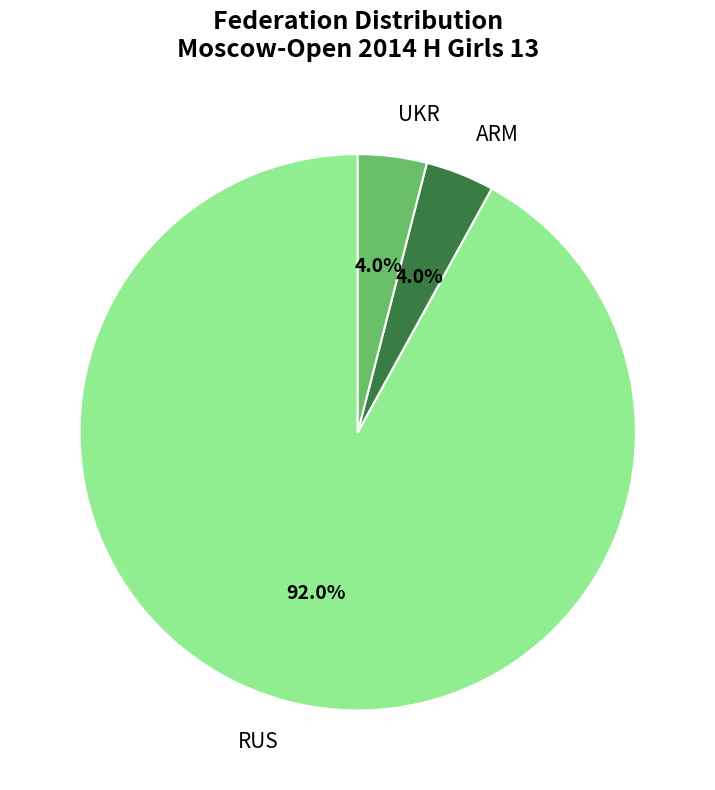

To the nearest percent, what is the difference between the largest and smallest slice percentages?

88%